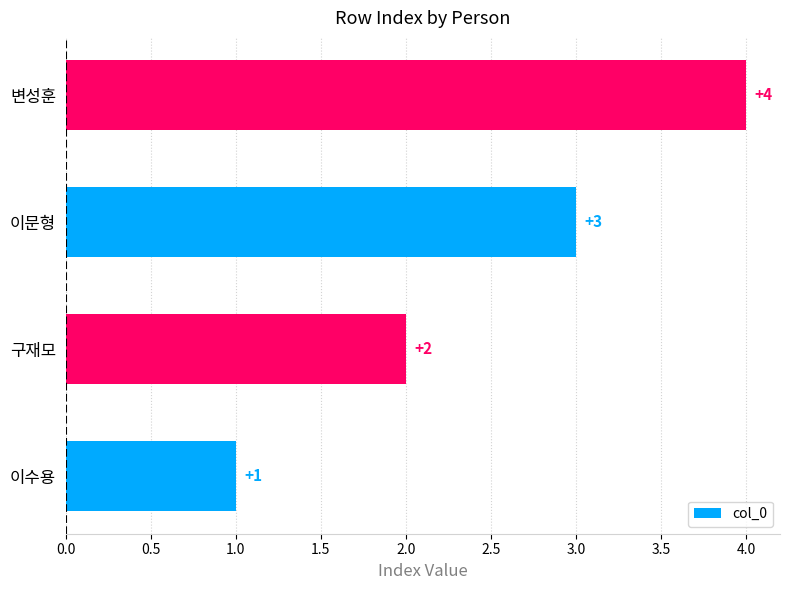

The chart shows a value of 7 at 변성훈. True or false?

False